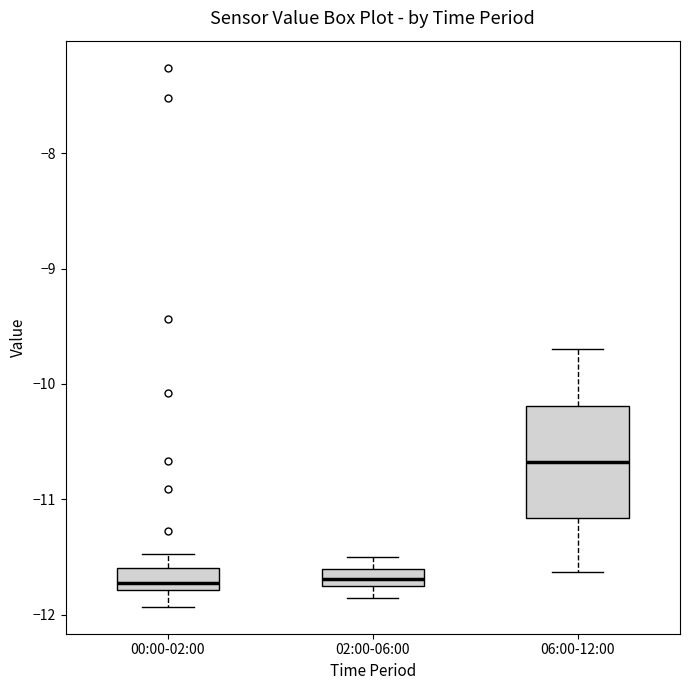

Reading left to right, transcribe this box plot: for each box, give where its median line is, the range the box spans, and where its two whiskers end, as read against the y-axis. The values are not printed on the chart, so give them approximately, as read against the axis.

00:00-02:00: median -11.7, box -11.8 to -11.6, whiskers -11.9 to -11.5
02:00-06:00: median -11.7, box -11.8 to -11.6, whiskers -11.8 (below the box's lower edge) to -11.5
06:00-12:00: median -10.7, box -11.2 to -10.2, whiskers -11.6 to -9.7